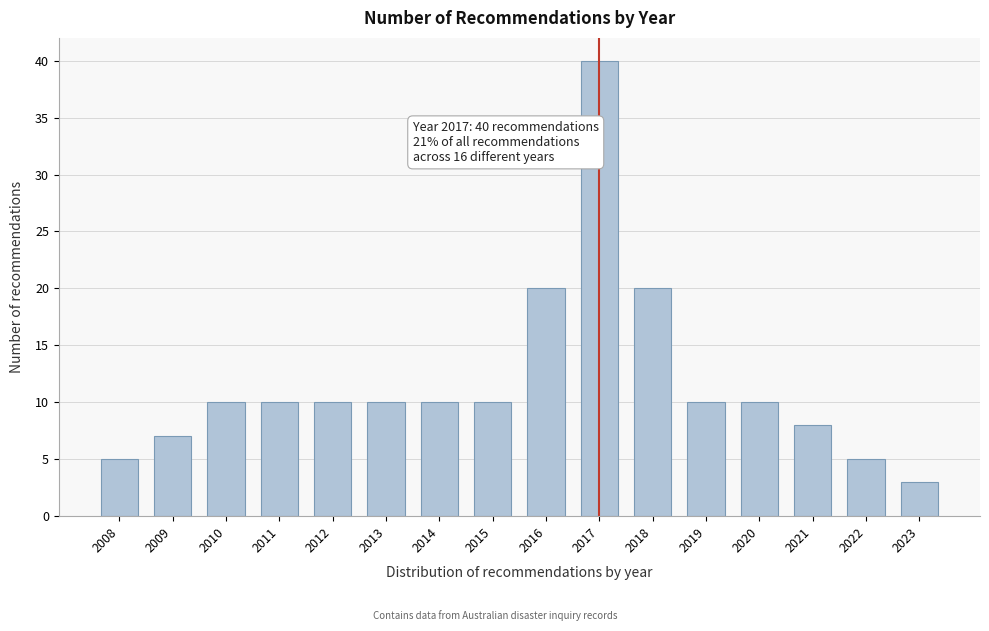

Reading left to right, what are all the values shown in this chart?

5	7	10	10	10	10	10	10	20	40	20	10	10	8	5	3